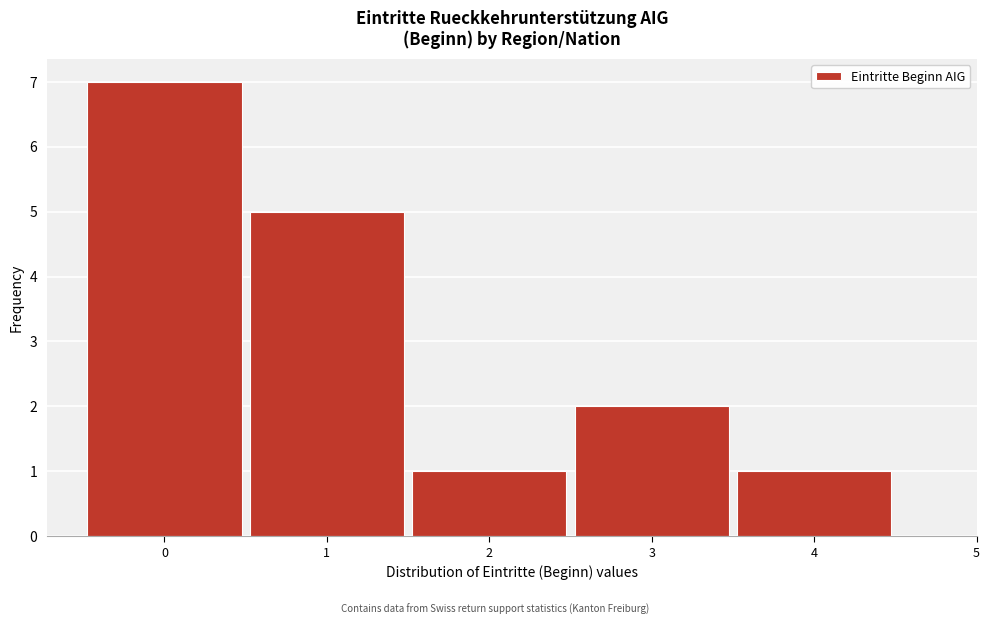

Reading left to right, transcribe this chart: for each bar, give the range it covers on the x-axis and its height. The values are not printed on the chart, so give them approximately, as read against the axis.

-0.5 to 0.5: 7
0.5 to 1.5: 5
1.5 to 2.5: 1
2.5 to 3.5: 2
3.5 to 4.5: 1